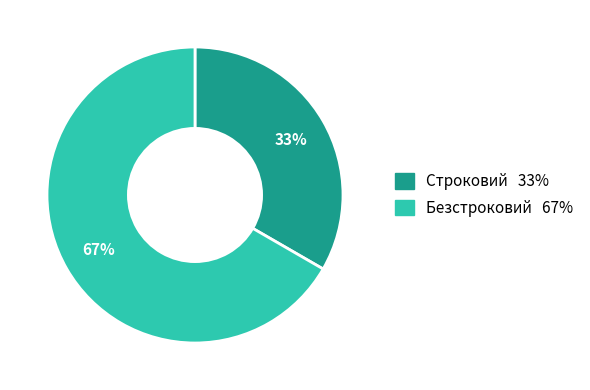

The Строковий slice represents 33% of the pie. True or false?

True